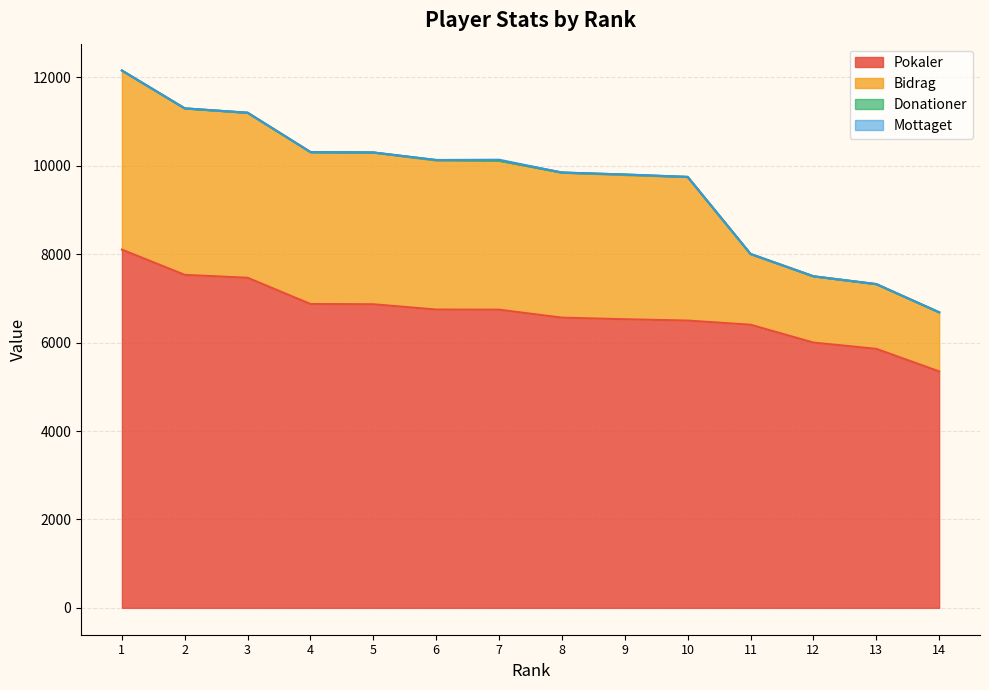

What is the maximum value for Pokaler?

8105